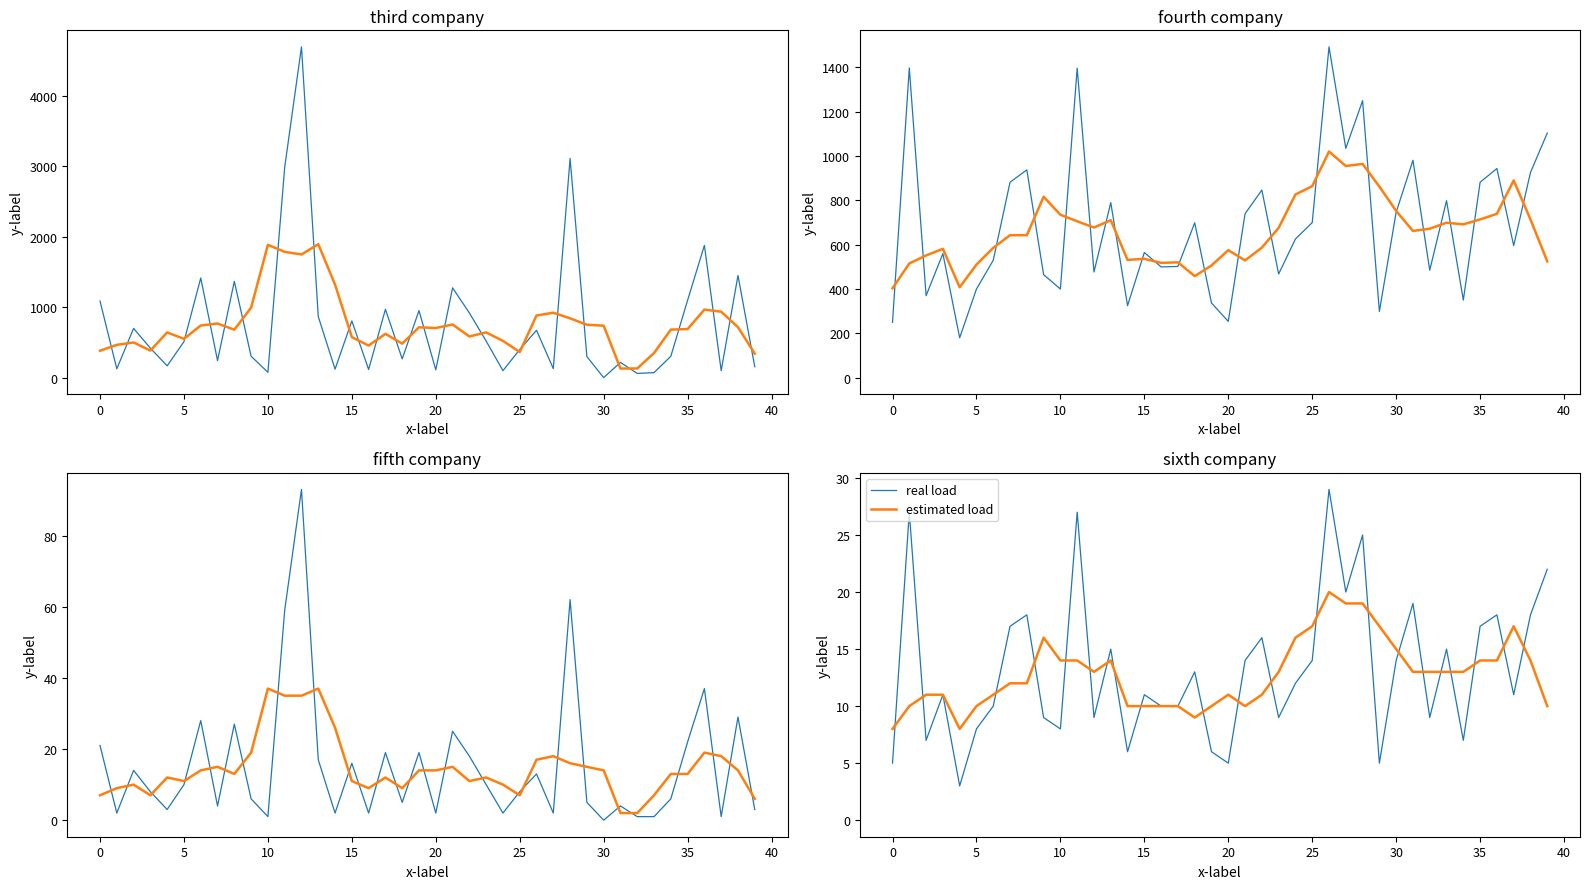

How many series are shown in this chart?

2